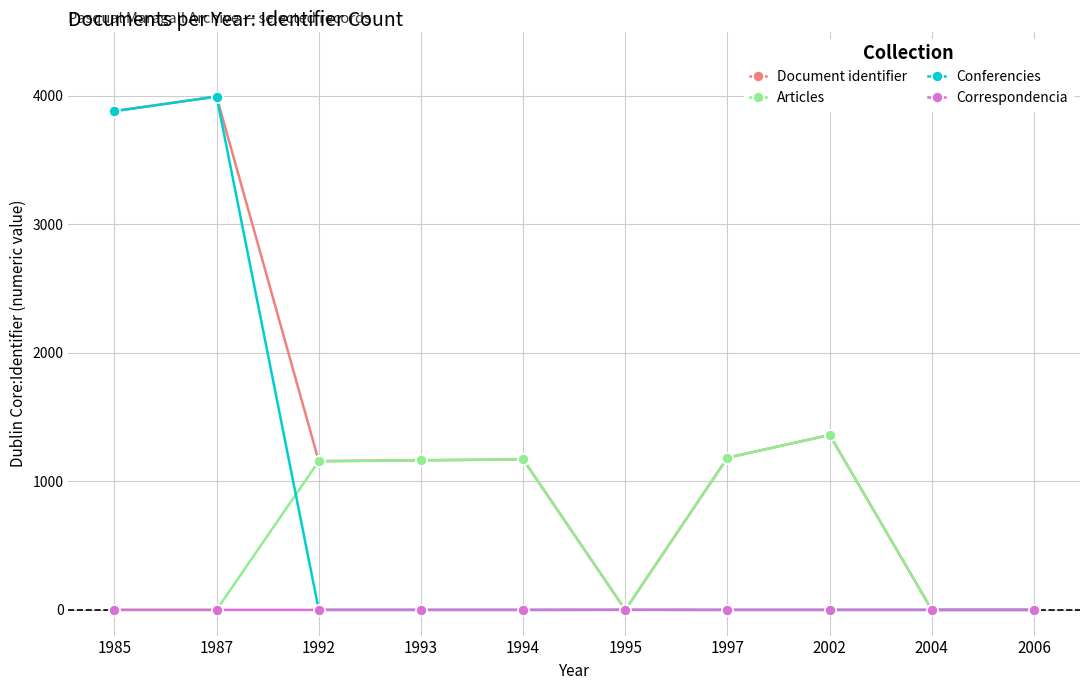

True or false: Document identifier has more than 2 points higher than both neighbors.

True